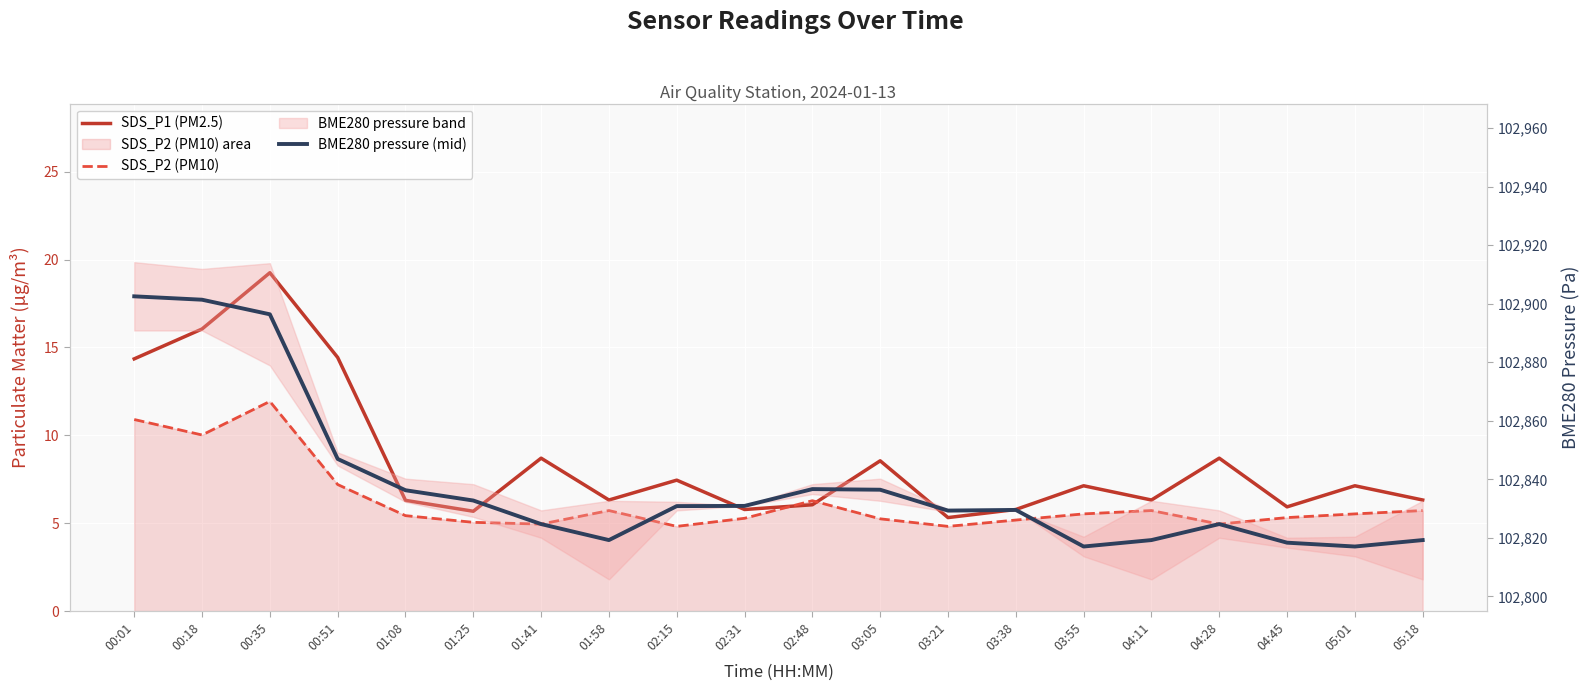

Between 00:35 and 03:05, which series saw the biggest shift?

BME280 pressure (mid)